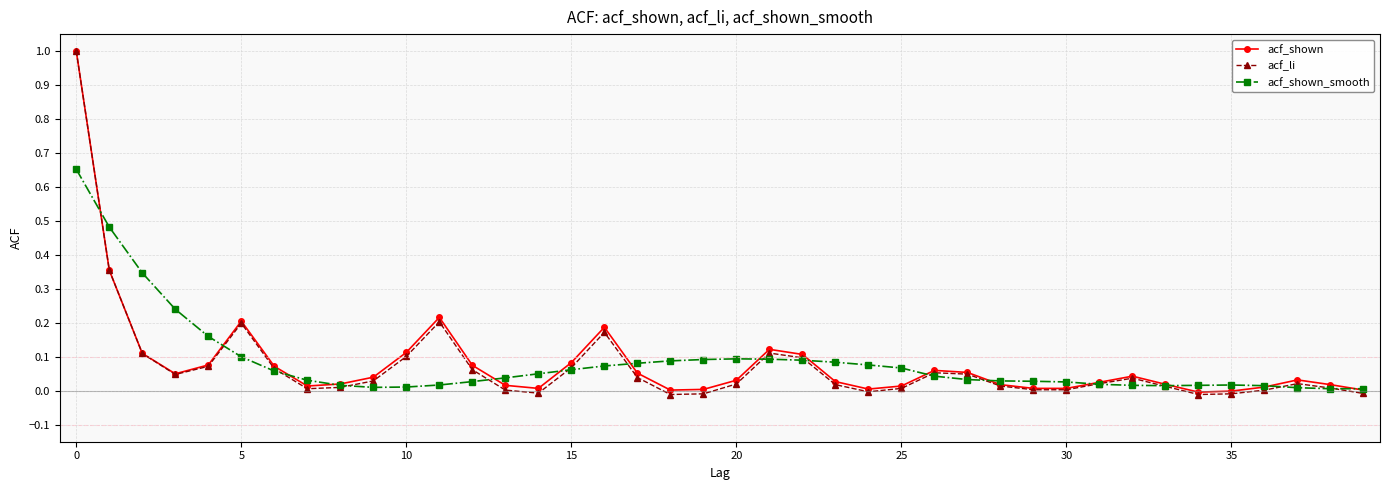

Which series has the widest spread of values?

acf_li